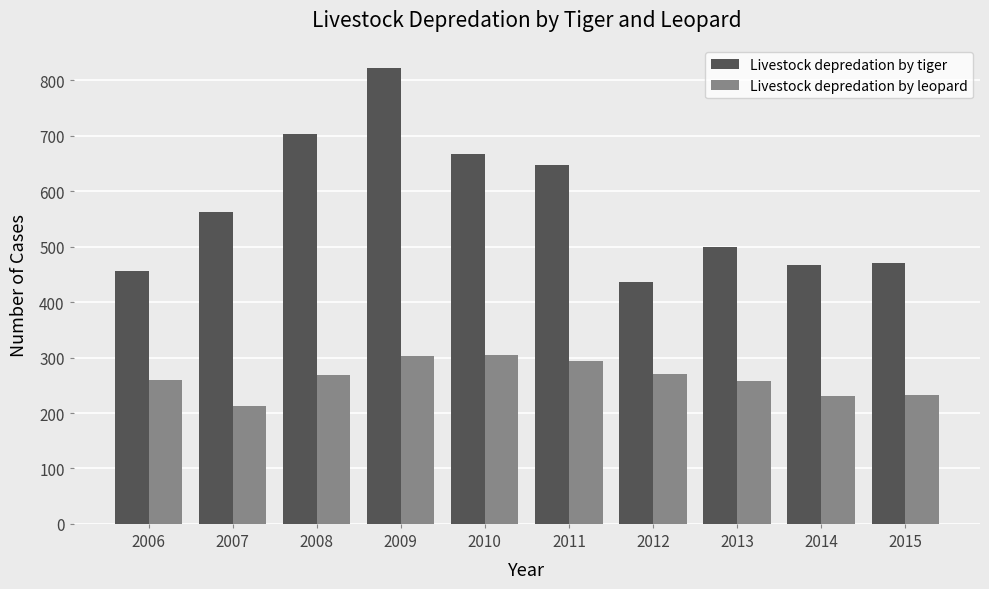

True or false: Livestock depredation by leopard has a value of 91 at 2007.

False